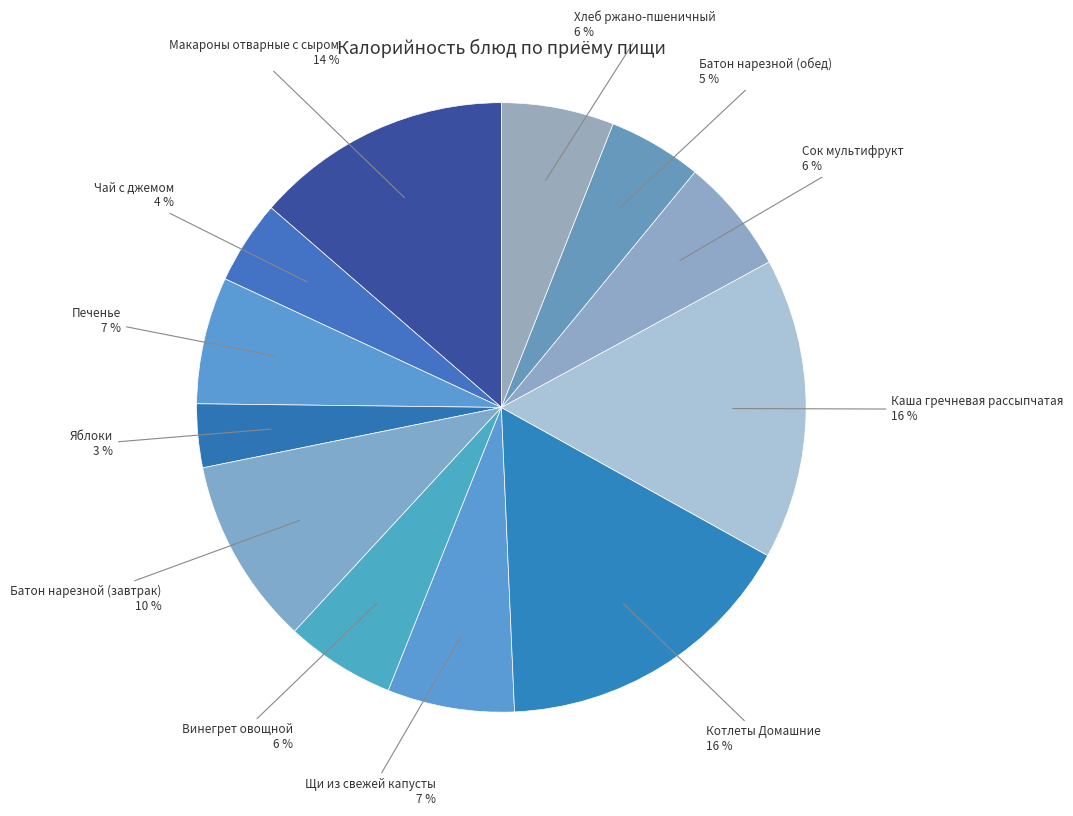

What percentage is the Печенье slice, to the nearest percent?

7%